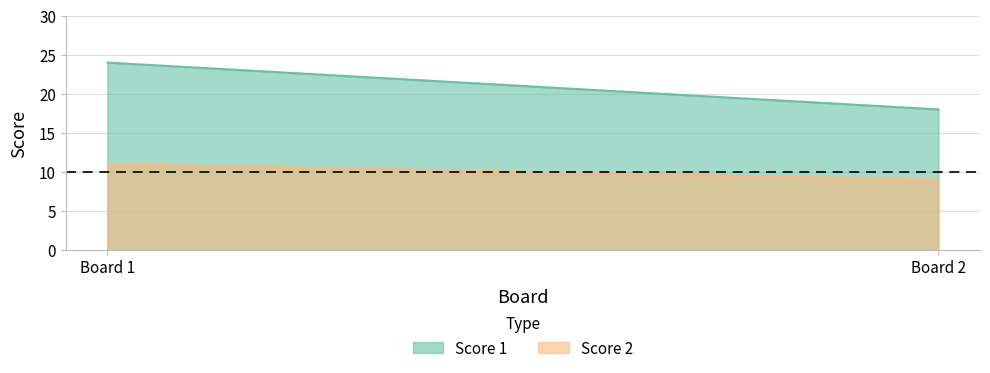

Rank the series by their average value, from lowest to highest.

Score 2, Score 1